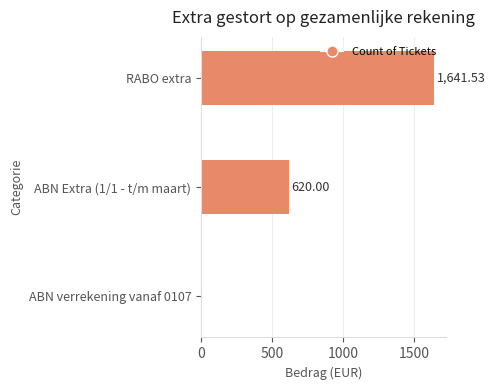

At which label is the value closest to 820?

ABN Extra (1/1 - t/m maart)